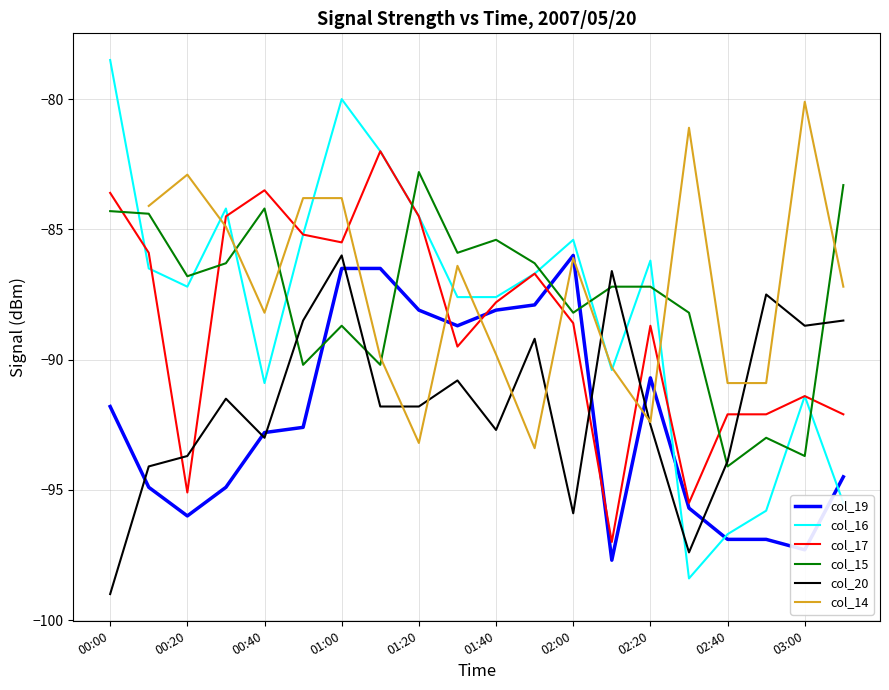

At which label does col_15 reach its peak?

01:20